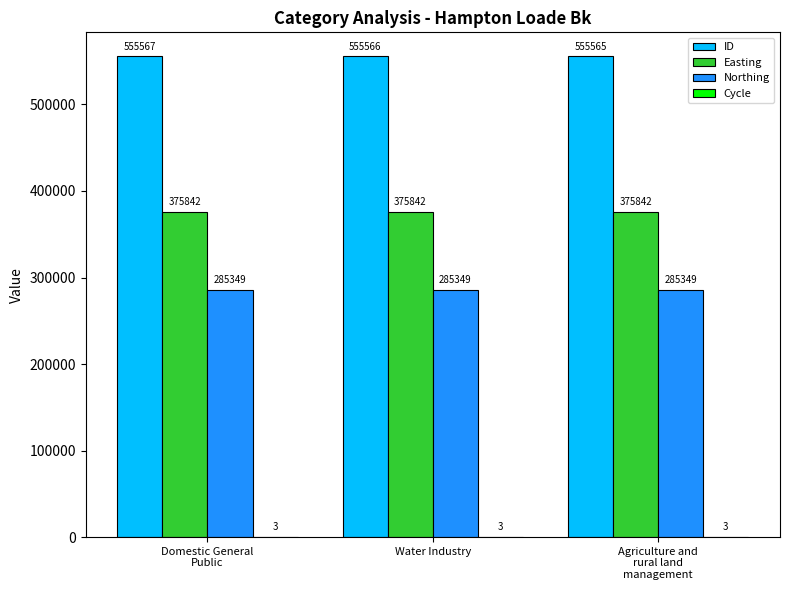

What is the sum of all Easting values?

1127526